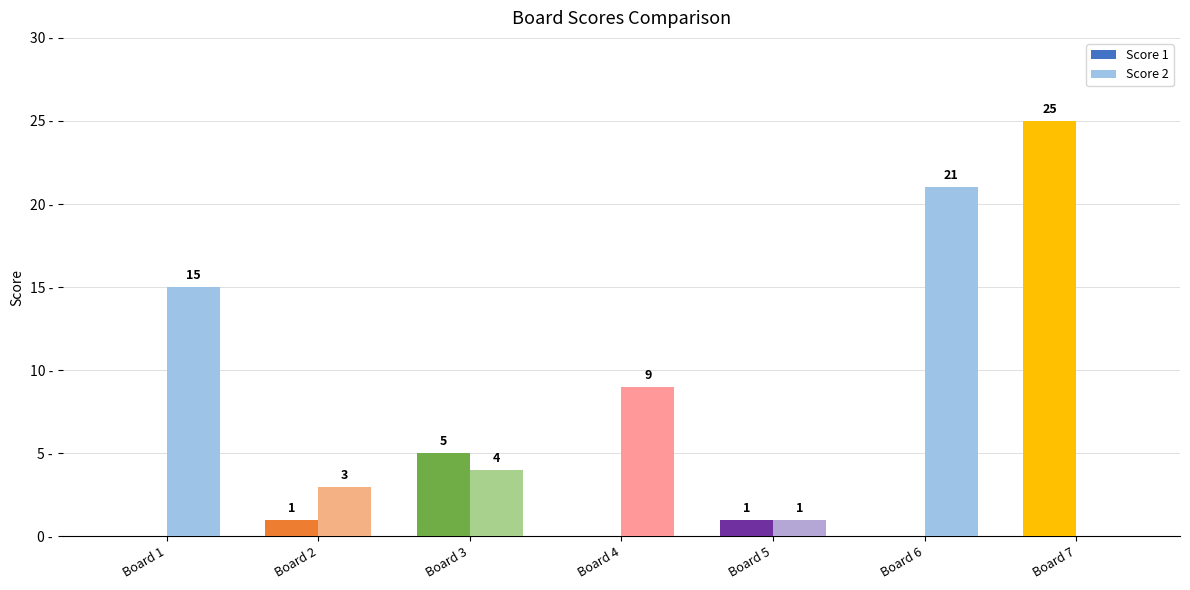

Between Board 1 and Board 4, which series saw the biggest shift?

Score 2